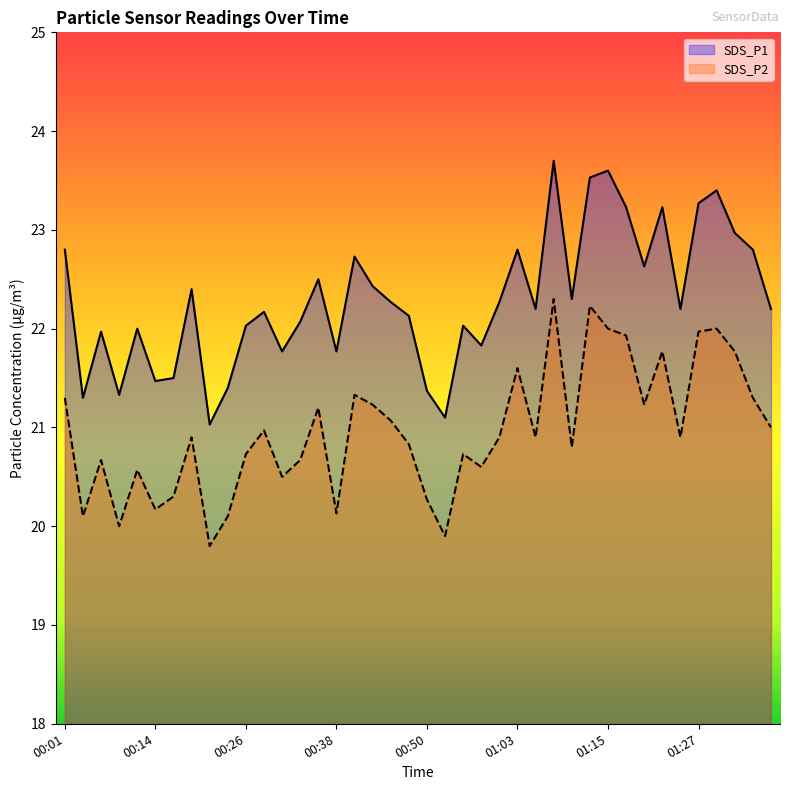

True or false: SDS_P1 and SDS_P2 intersect in this chart.

False